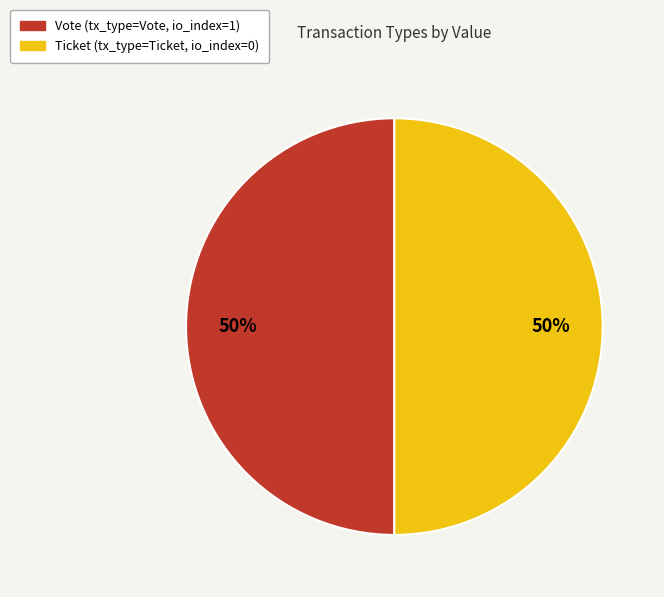

What is the ratio of the value at Vote to the value at Ticket?

1.0